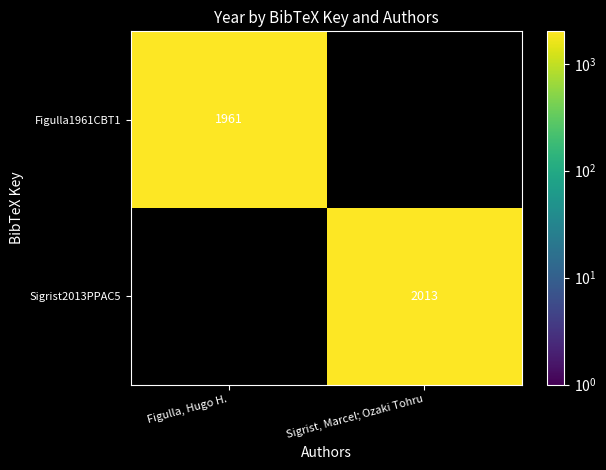

The value of Sigrist2013PPAC5 at Sigrist, Marcel; Ozaki Tohru is 2013. True or false?

True